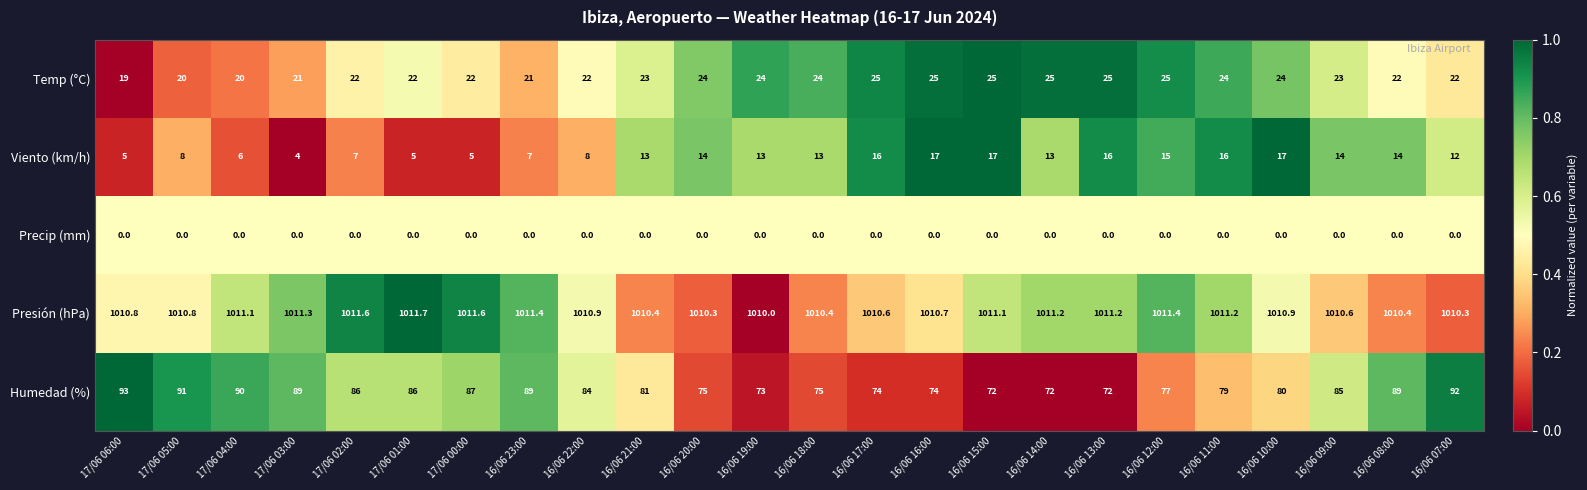

At 16/06 14:00, list the series in order from smallest to largest.

Precip (mm), Viento (km/h), Temp (°C), Humedad (%), Presión (hPa)